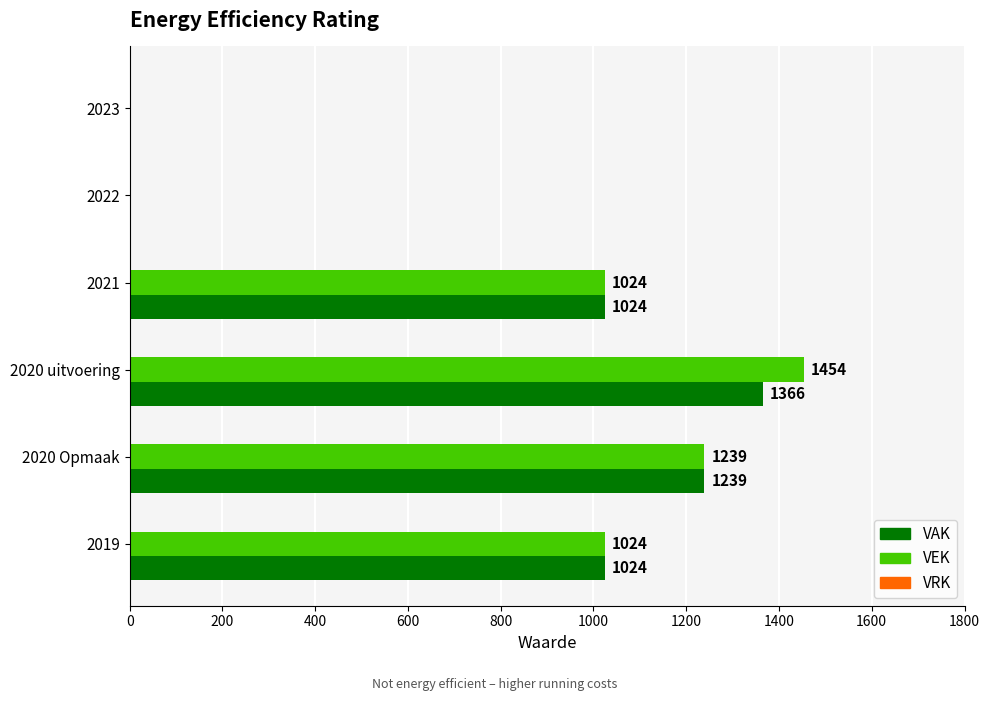

Which series has the largest total across all categories?

VEK